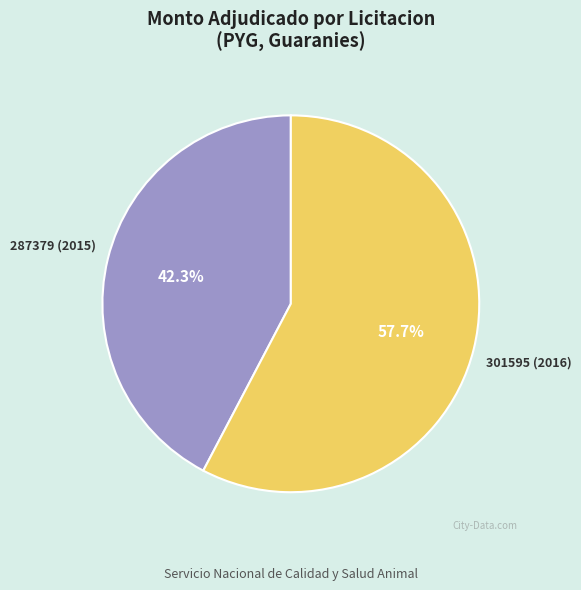

What is the largest slice in the pie chart?

301595 (2016)